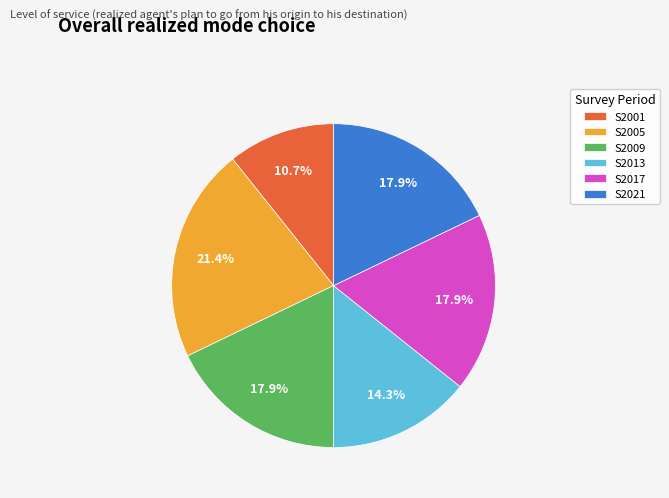

What is the largest slice in the pie chart?

S2005